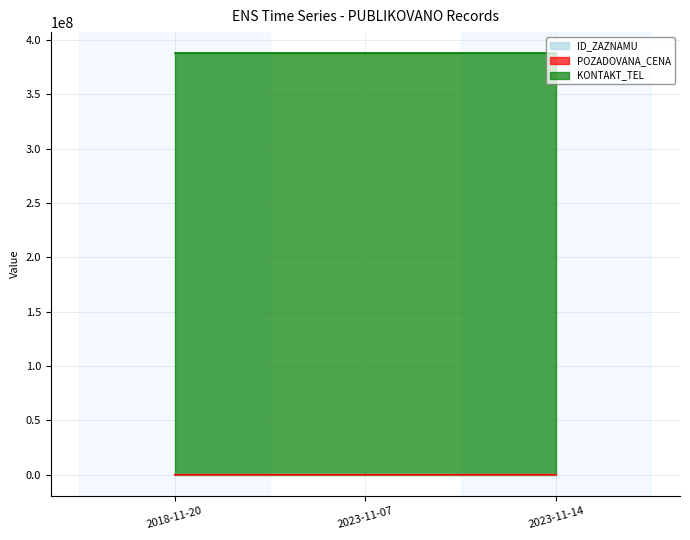

Rank the categories by POZADOVANA_CENA value from lowest to highest.

2023-11-07, 2018-11-20, 2023-11-14